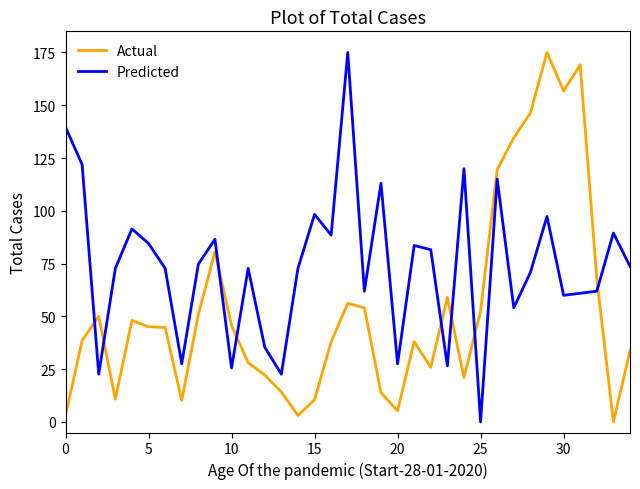

What is the difference between the maximum and minimum values in the Predicted series?

175.0